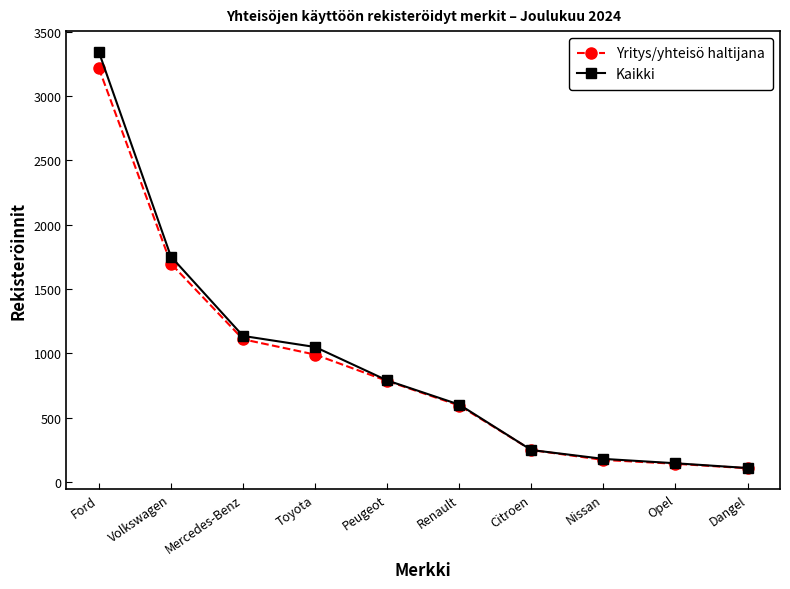

What is the difference between the highest and lowest values at Opel?

4